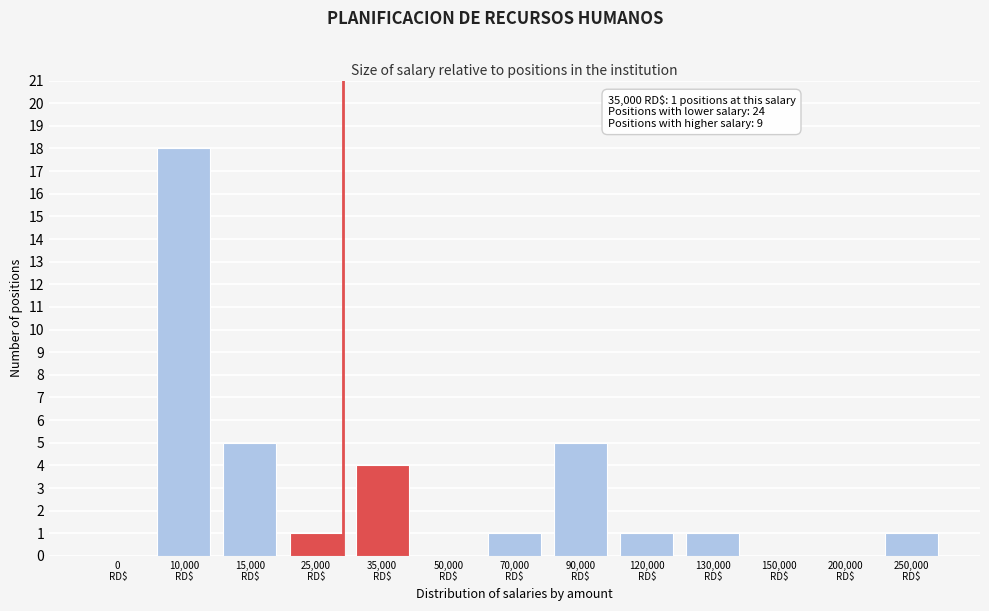

What is the greatest value displayed?

18